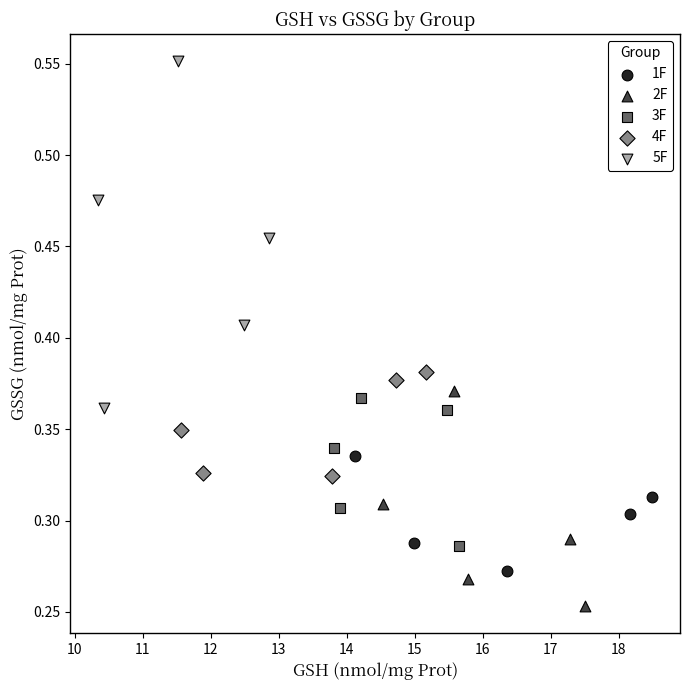

Which series reaches the maximum Y coordinate?

5F